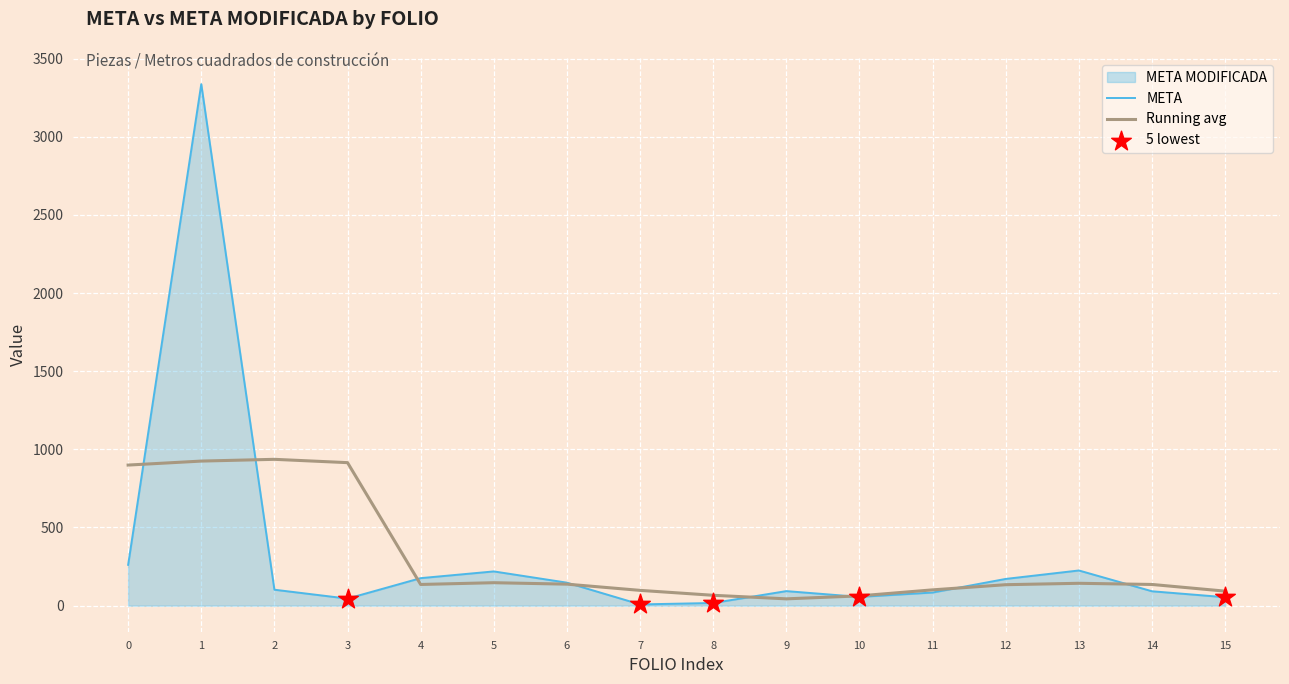

Which series has the largest range (max minus min)?

META